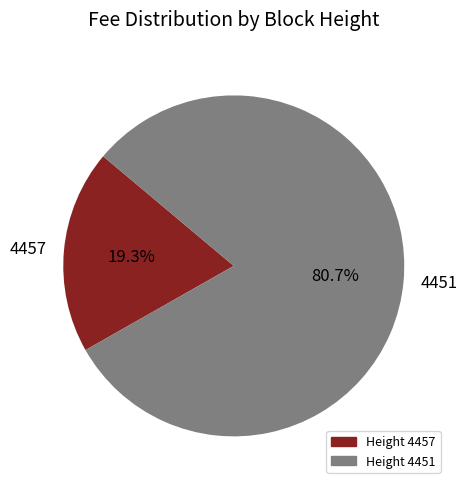

Count the number of slices in the pie.

2